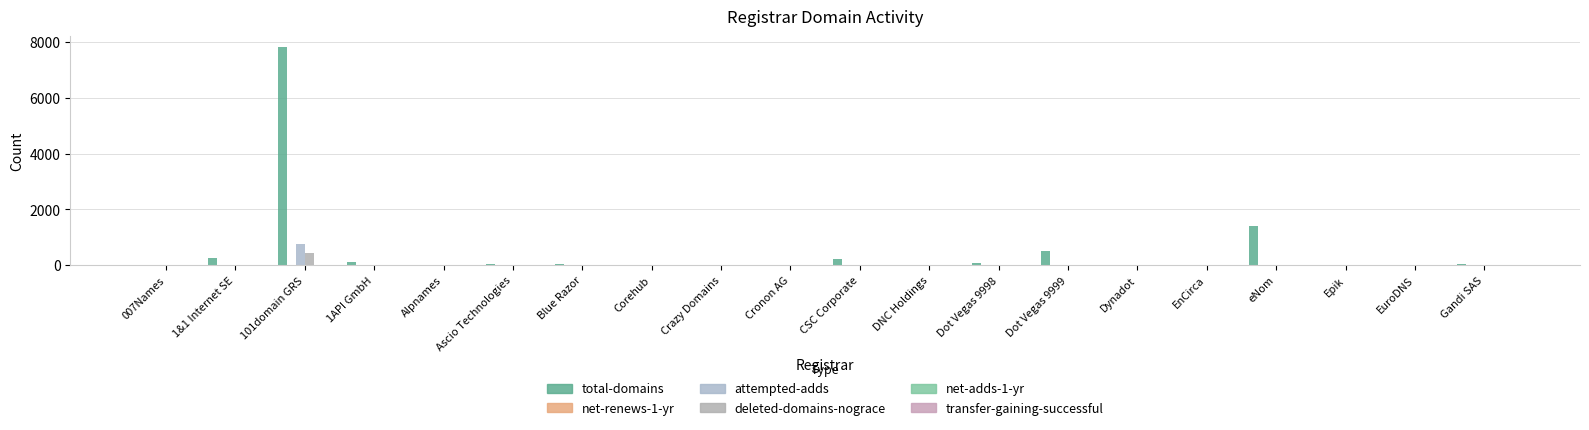

What is the label of the 13th bar from the left?

Dot Vegas 9998